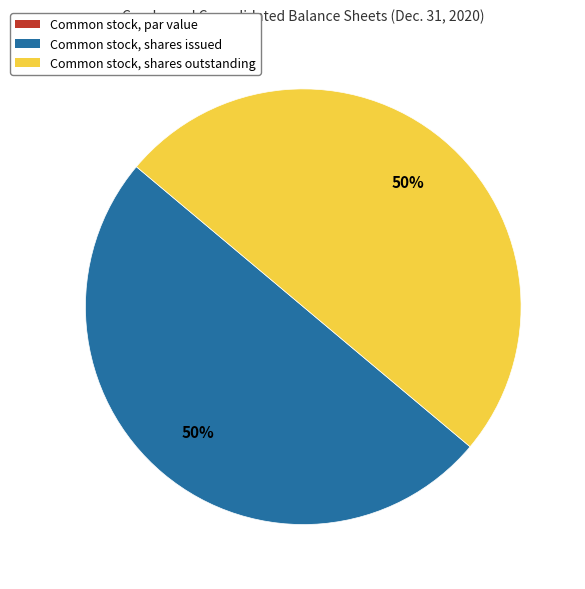

Do Common stock, shares outstanding and Common stock, shares issued together represent more than half of the pie?

Yes